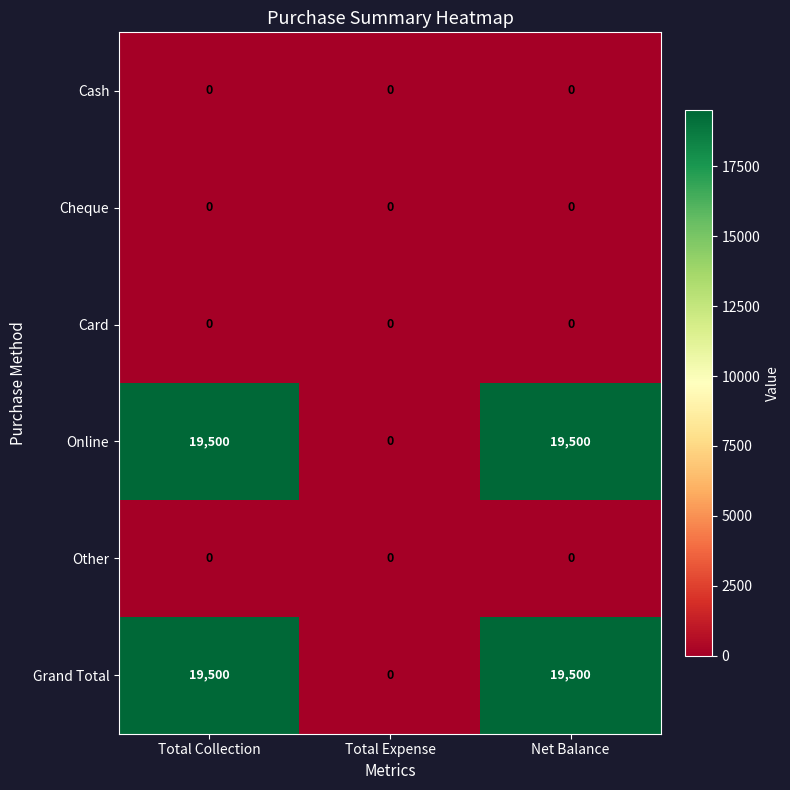

What is the greatest value displayed?

19500